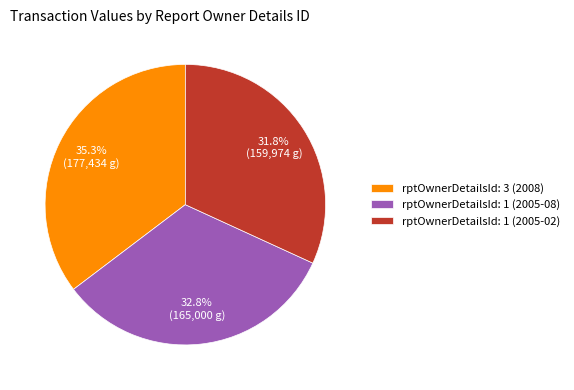

What is the ratio of the value at rptOwnerDetailsId: 1 (2005-08) to the value at rptOwnerDetailsId: 1 (2005-02)?

1.0